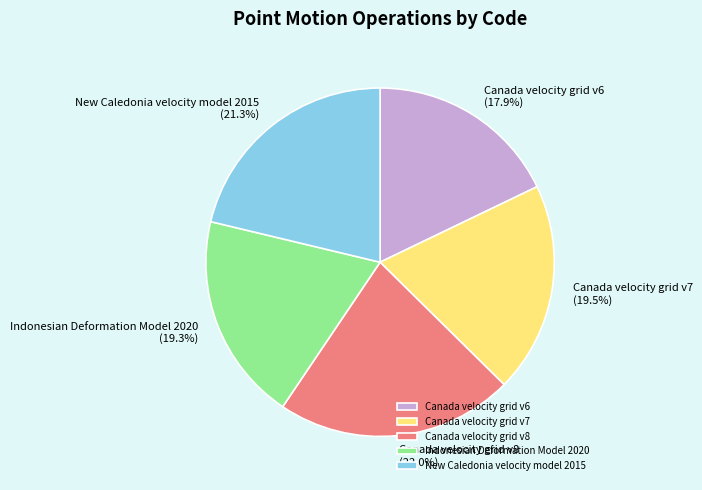

What is the smallest slice in the pie chart?

Canada velocity grid v6